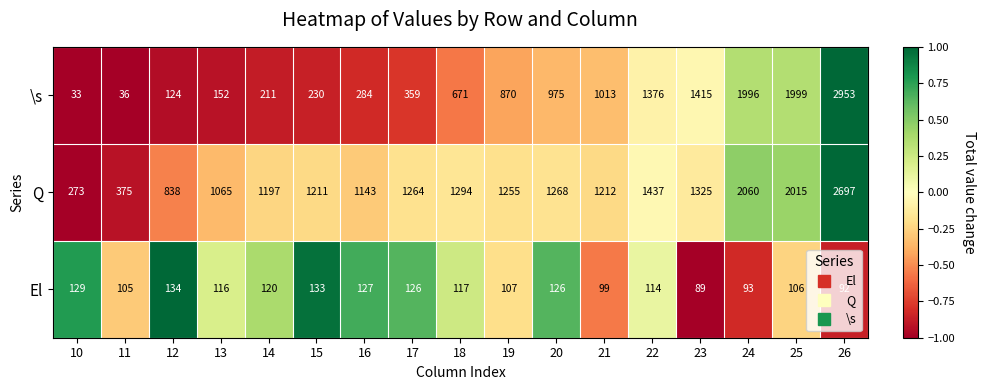

What is the total value across all series at 23?

2829